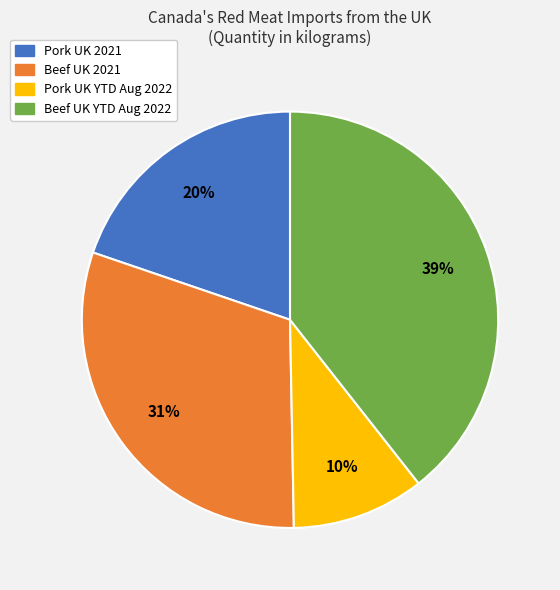

How many slices are in this pie chart?

4